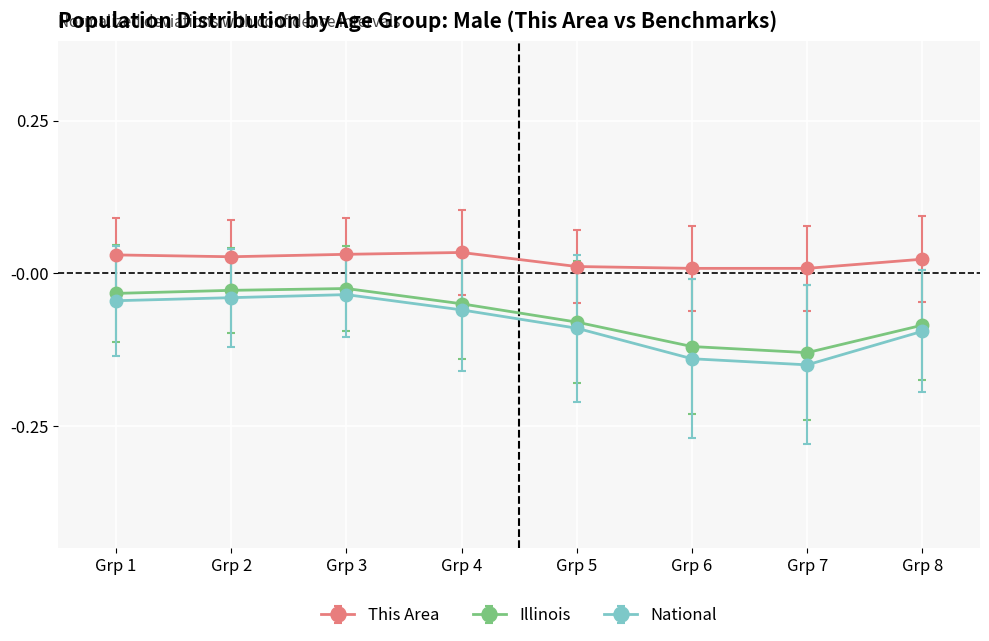

True or false: This Area and National cross at least once.

False